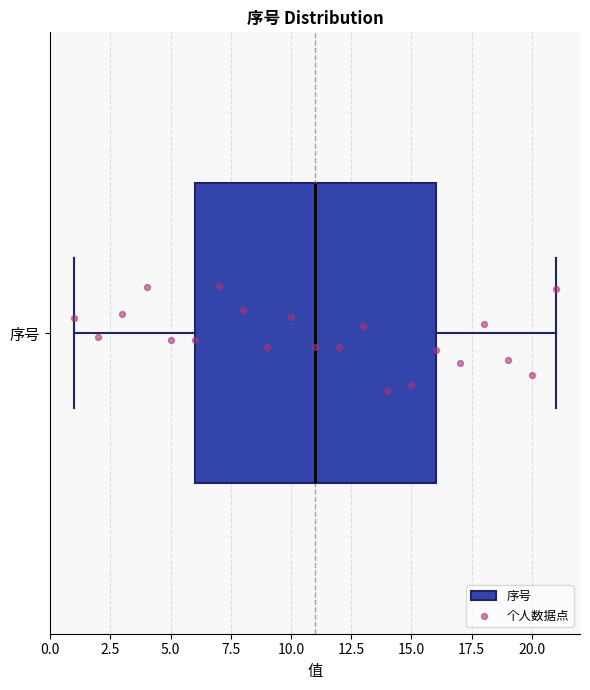

Read this box plot against the x-axis: the position of the median line, the range covered by the box, and the ends of both whiskers. The values are not printed on the chart, so give them approximately, as read against the axis.

median 11, box 6 to 16, whiskers 1 to 21